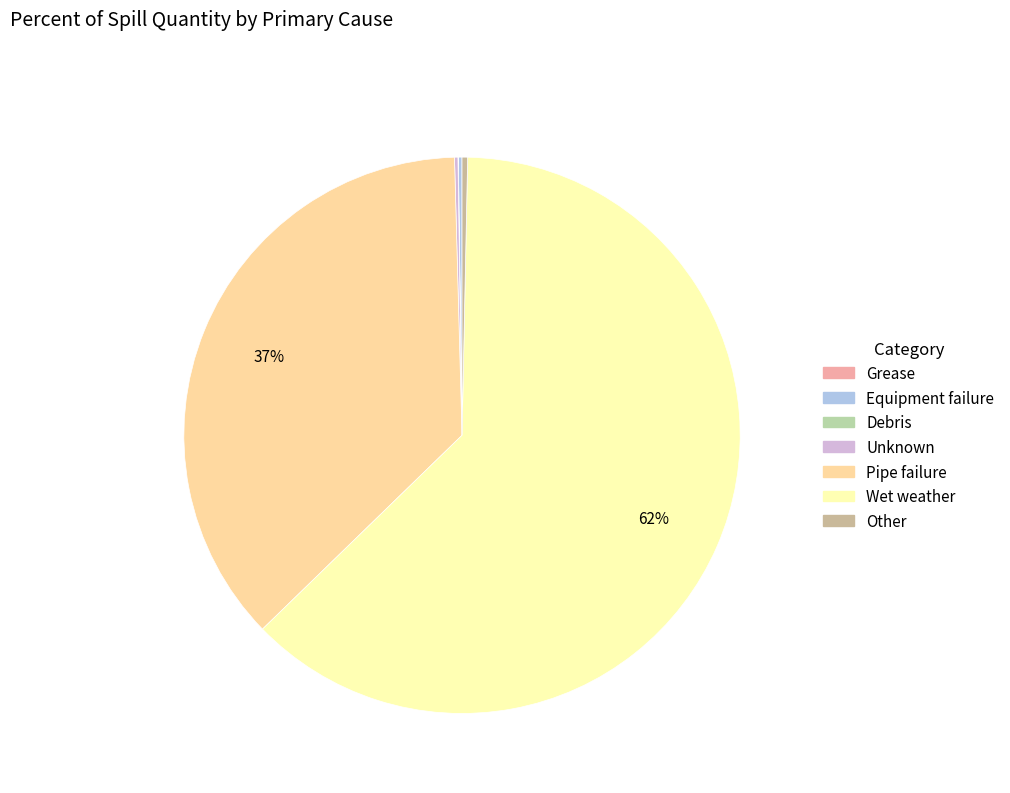

To the nearest percent, what percentage of the pie is Wet weather?

62%